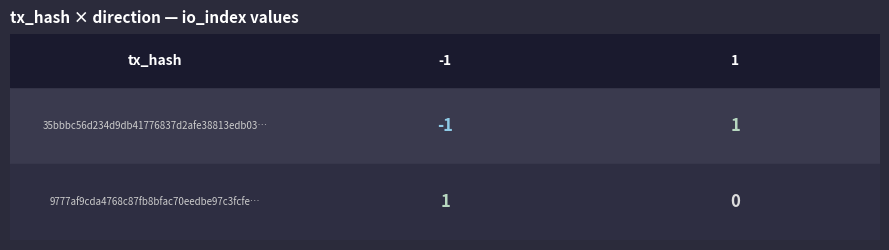

Which series has the largest total across all categories?

9777af9cda4768c87fb8bfac70eedbe97c3fcfe